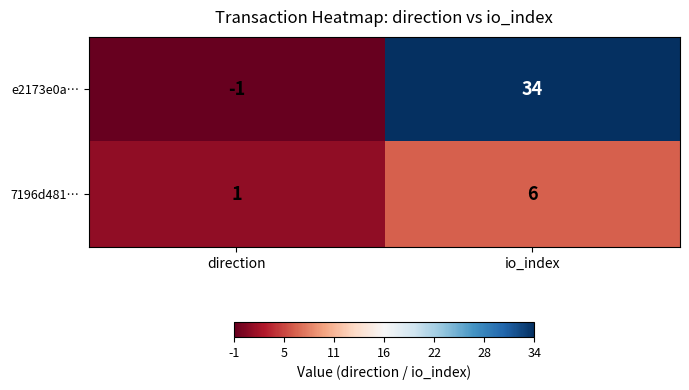

What is the total value across all series at io_index?

40